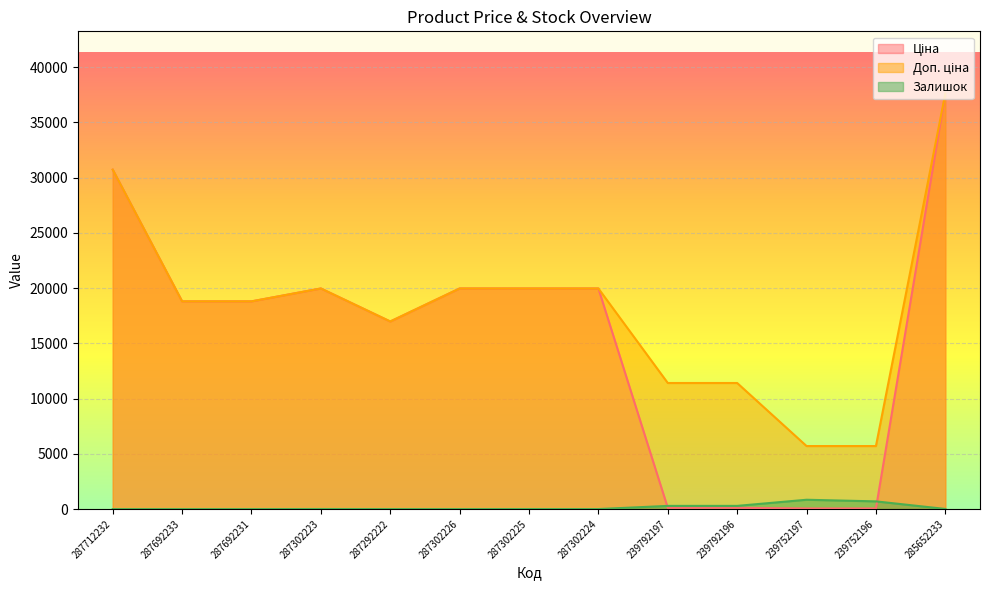

At which label does Ціна reach its peak?

285652233